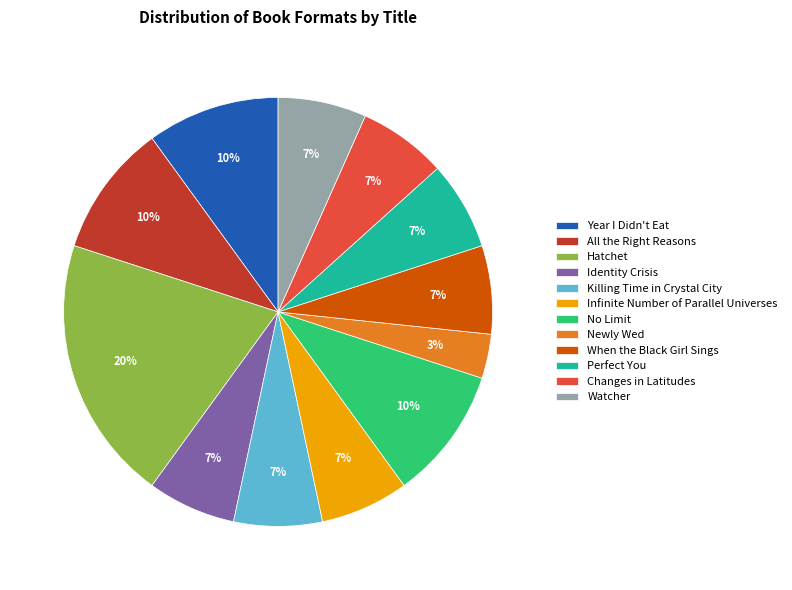

Which has a higher value, No Limit or Newly Wed?

No Limit